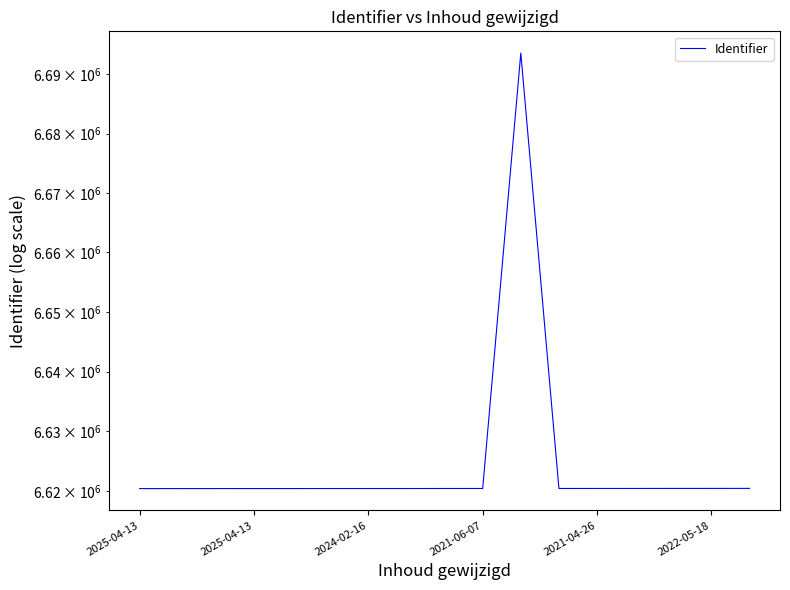

Where does the data first go above 6620468?

2021-06-07